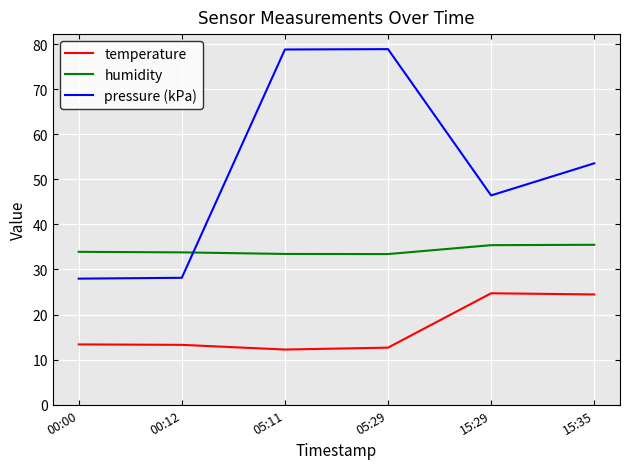

Where does the temperature series first go above 13?

00:00